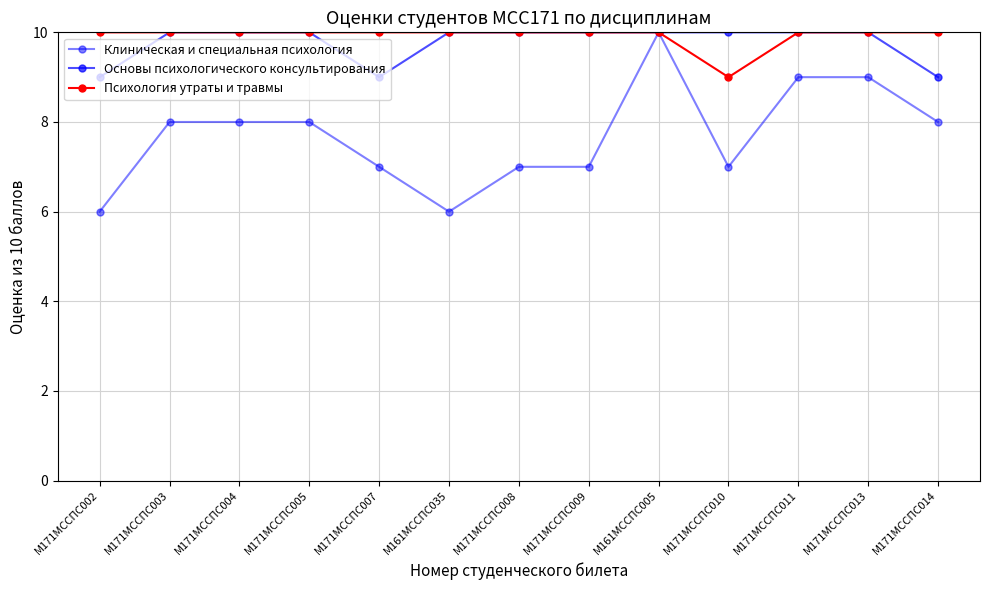

Which series has the largest range (max minus min)?

Клиническая и специальная психология